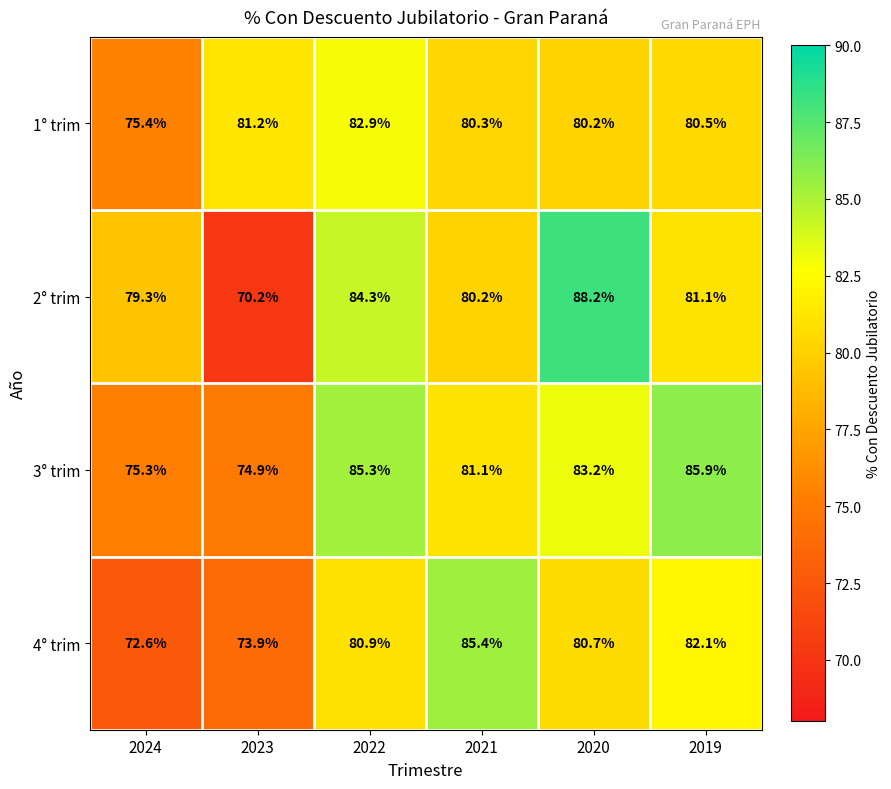

How many data points does each series have?

6